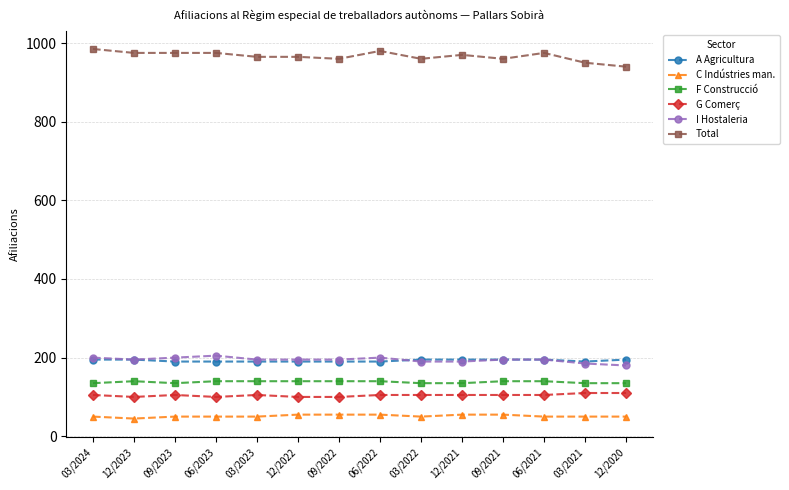

Between 12/2021 and 12/2020, which series saw the biggest shift?

Total